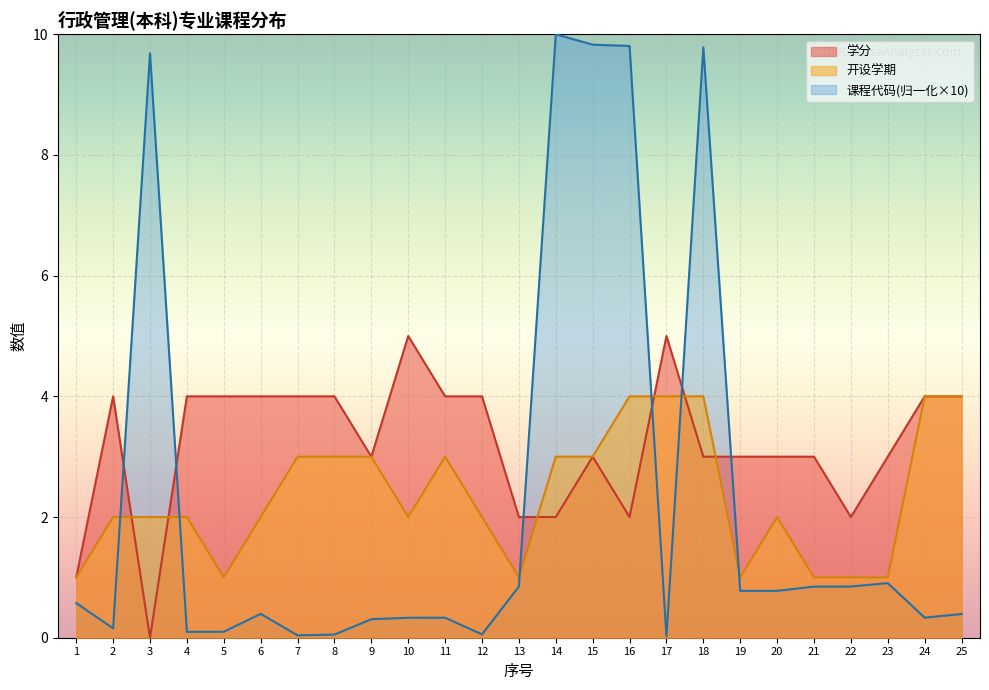

What are all the series names shown in the legend?

学分, 开设学期, 课程代码(归一化×10)